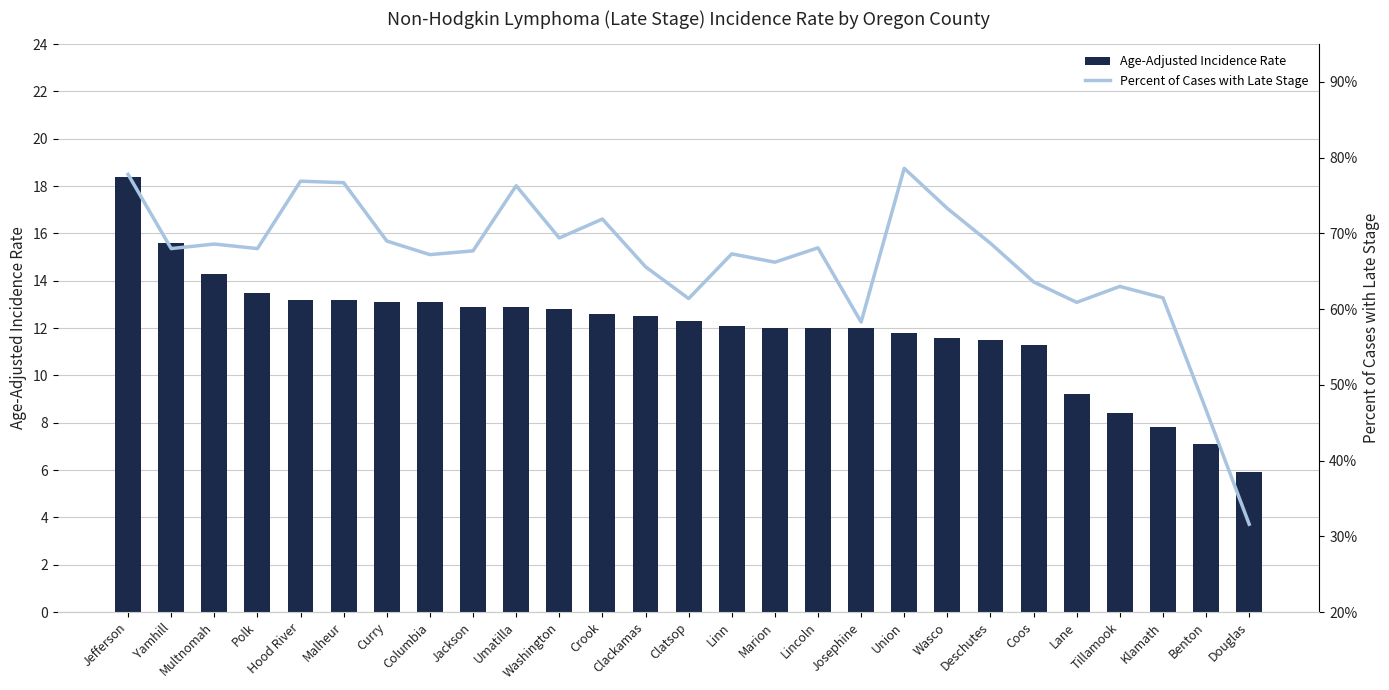

The value of Percent of Cases with Late Stage at Clatsop is 61.4. True or false?

True